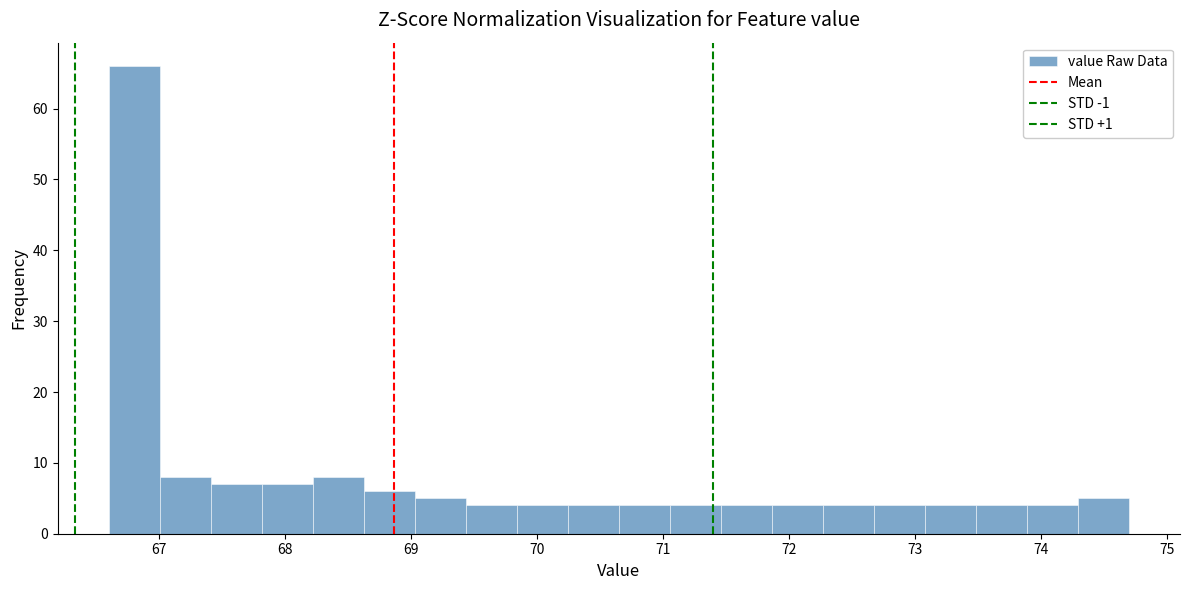

Reading left to right, list every bar in this chart as the range it spans on the x-axis followed by its height. Neither the bar edges nor the heights are printed on the chart, so give them approximately, as read against the axes.

66.6 to 67.0: 66
67.0 to 67.4: 8
67.4 to 67.8: 7
67.8 to 68.2: 7
68.2 to 68.6: 8
68.6 to 69.0: 6
69.0 to 69.4: 5
69.4 to 69.8: 4
69.8 to 70.2: 4
70.2 to 70.7: 4
70.7 to 71.1: 4
71.1 to 71.5: 4
71.5 to 71.9: 4
71.9 to 72.3: 4
72.3 to 72.7: 4
72.7 to 73.1: 4
73.1 to 73.5: 4
73.5 to 73.9: 4
73.9 to 74.3: 4
74.3 to 74.7: 5